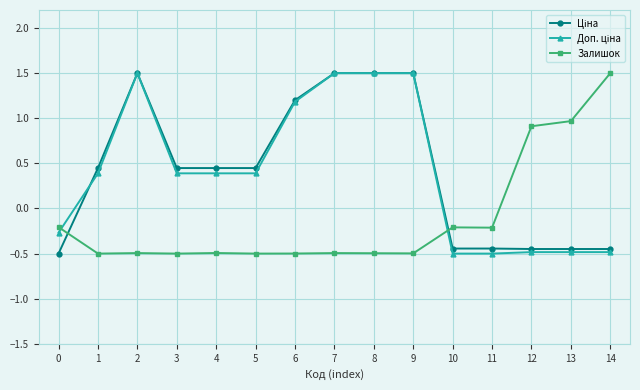

What is the spread (max minus min) of values at 10?

0.3